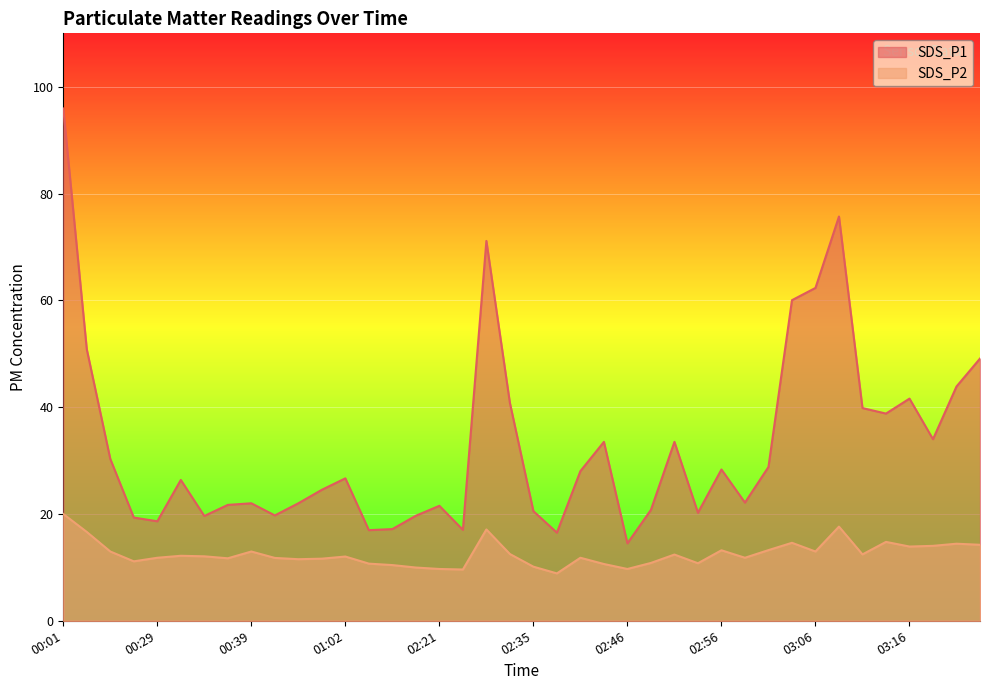

Is it true that SDS_P1 equals 50.8 at 00:03?

True